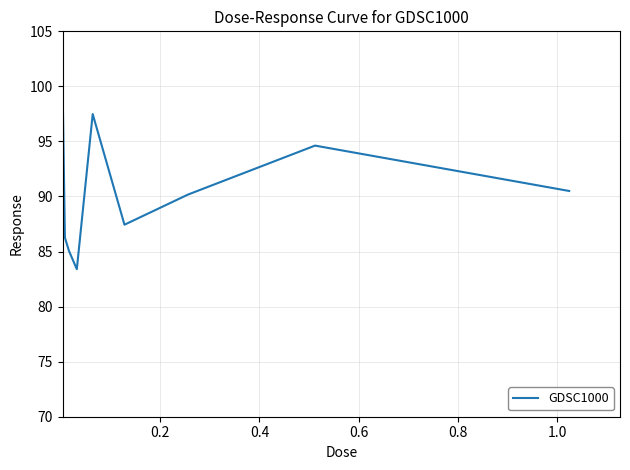

Does the chart have visible grid lines?

Yes